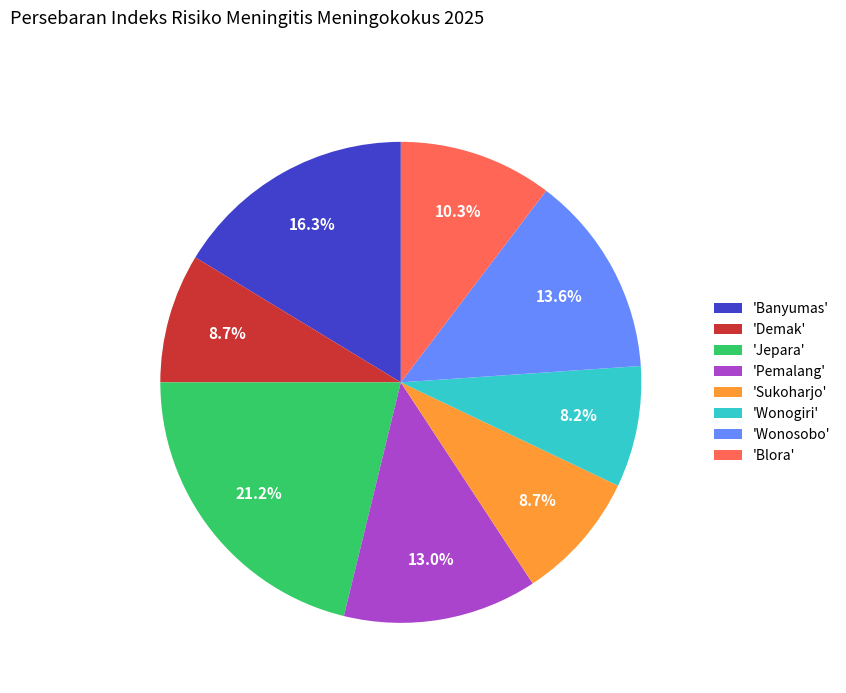

Is 'Demak' the majority of the pie?

No